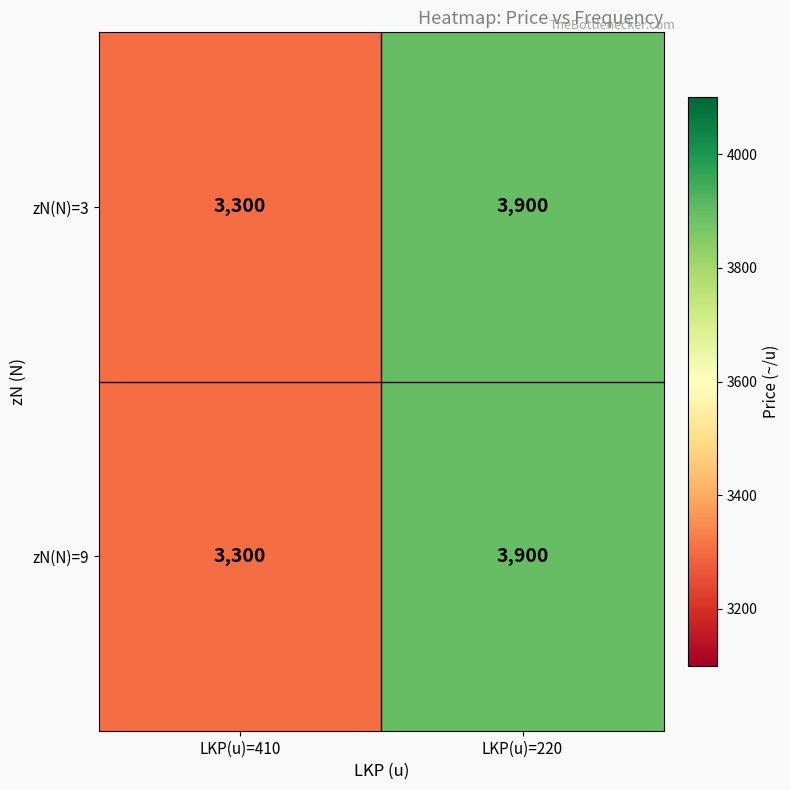

How many data points does each series have?

2